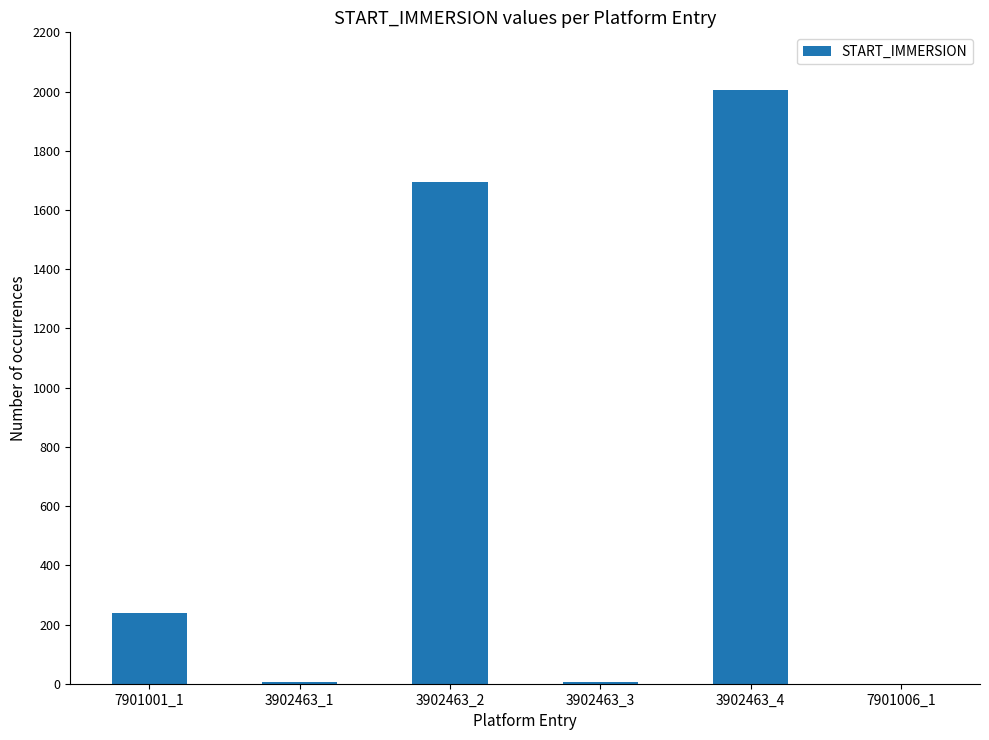

What is the sum of all values?

3949.9